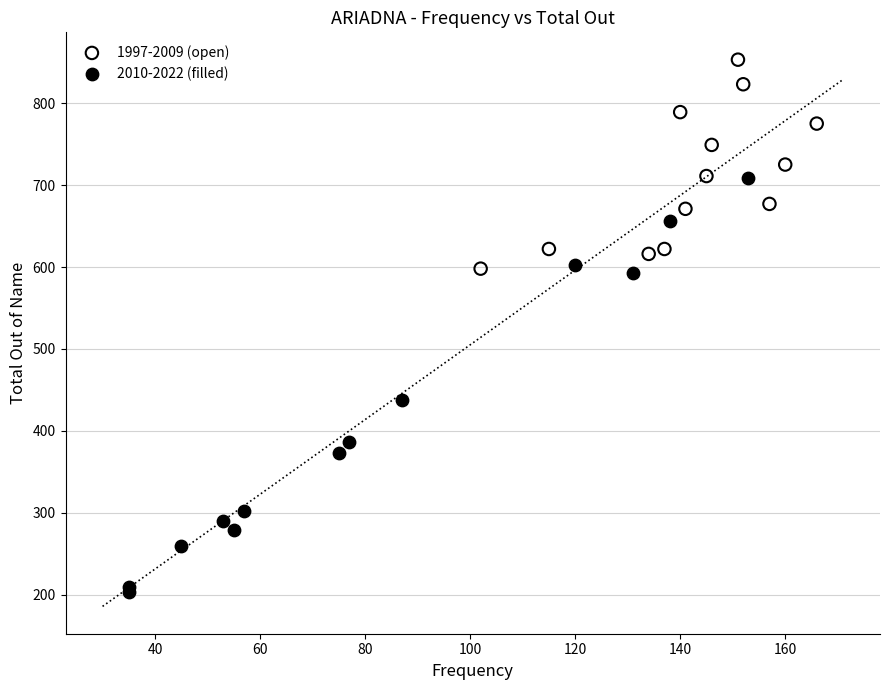

Which series contains the highest Y value?

1997-2009 (open)